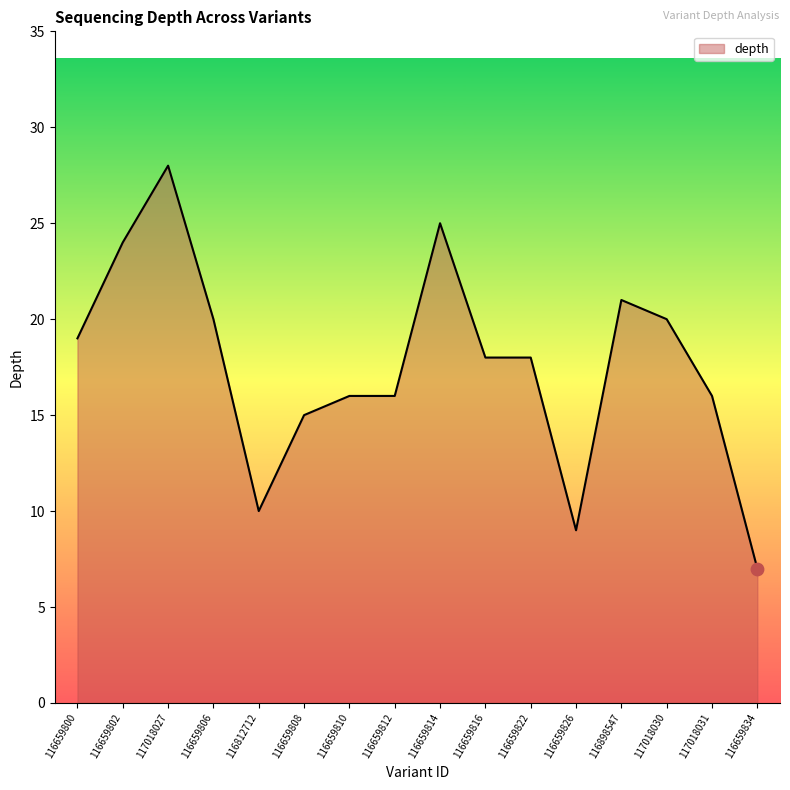

What is the ratio of the value at 116659826 to the value at 117018031?

0.6